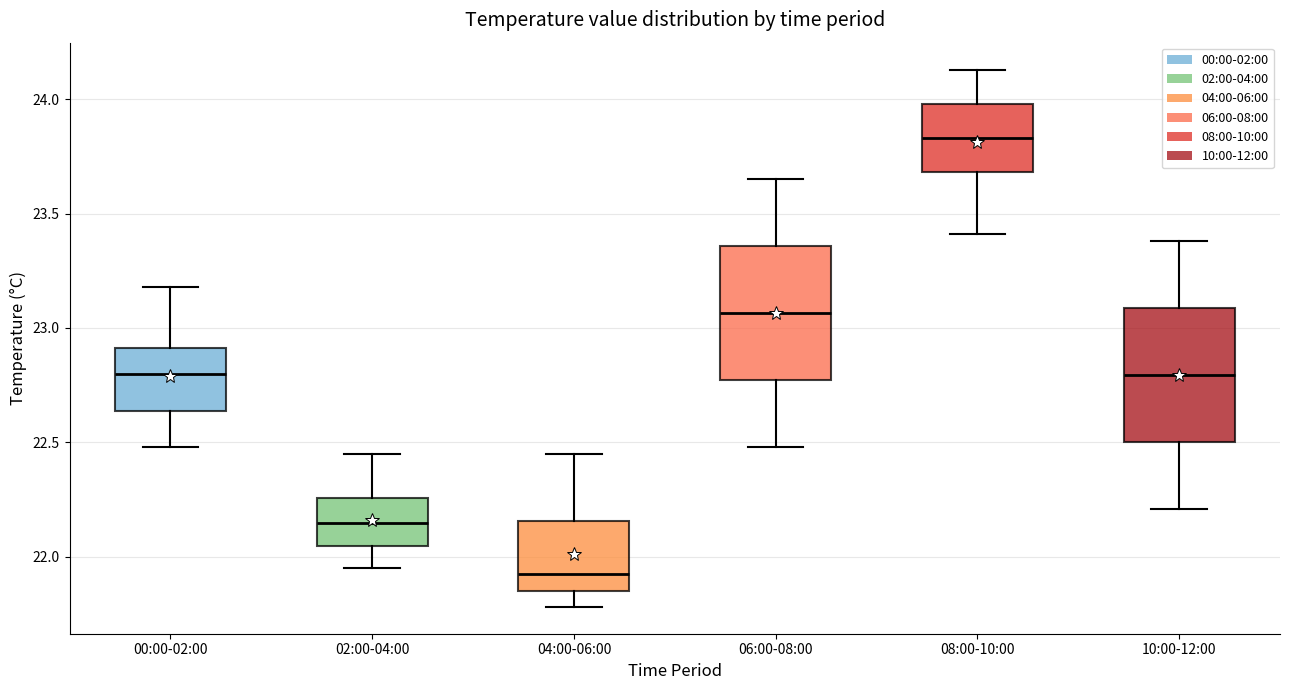

Reading left to right, transcribe this box plot: for each box, give where its median line is, the range the box spans, and where its two whiskers end, as read against the y-axis. The values are not printed on the chart, so give them approximately, as read against the axis.

00:00-02:00: median 22.80, box 22.65 to 22.90, whiskers 22.50 to 23.20
02:00-04:00: median 22.15, box 22.05 to 22.25, whiskers 21.95 to 22.45
04:00-06:00: median 21.95, box 21.85 to 22.15, whiskers 21.80 to 22.45
06:00-08:00: median 23.05, box 22.75 to 23.35, whiskers 22.50 to 23.65
08:00-10:00: median 23.85, box 23.70 to 24.00, whiskers 23.40 to 24.15
10:00-12:00: median 22.80, box 22.50 to 23.10, whiskers 22.20 to 23.40